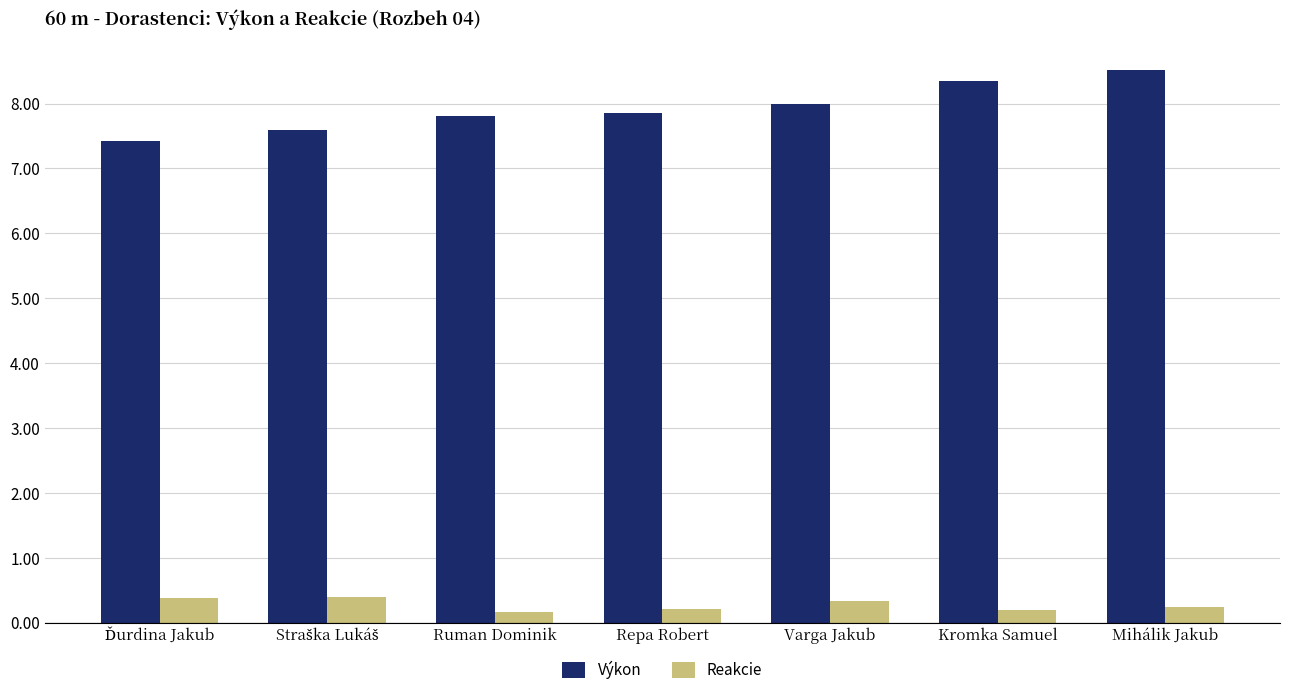

Is the value of Reakcie at Mihálik Jakub greater than the value of Výkon at Repa Robert?

No